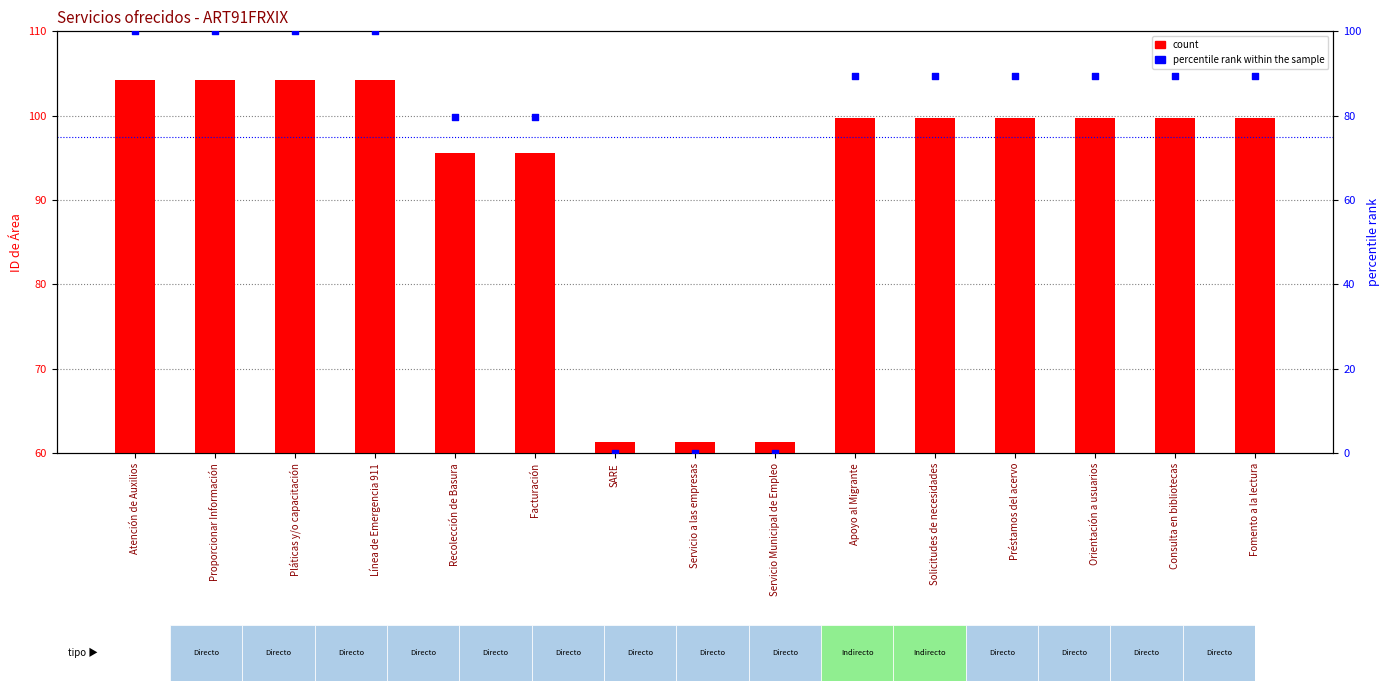

Which series has the largest total across all categories?

count